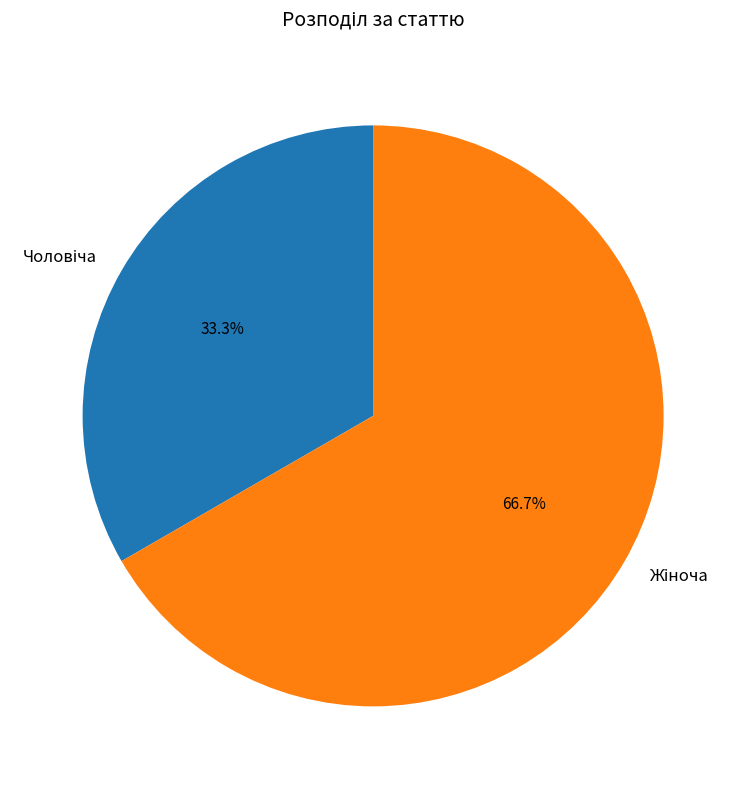

How many slices are in this pie chart?

2